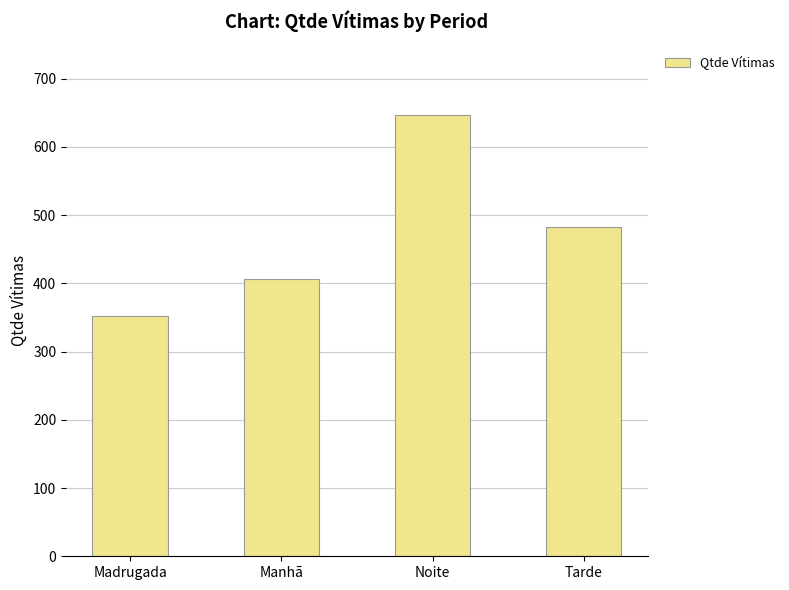

What is the average value?

472